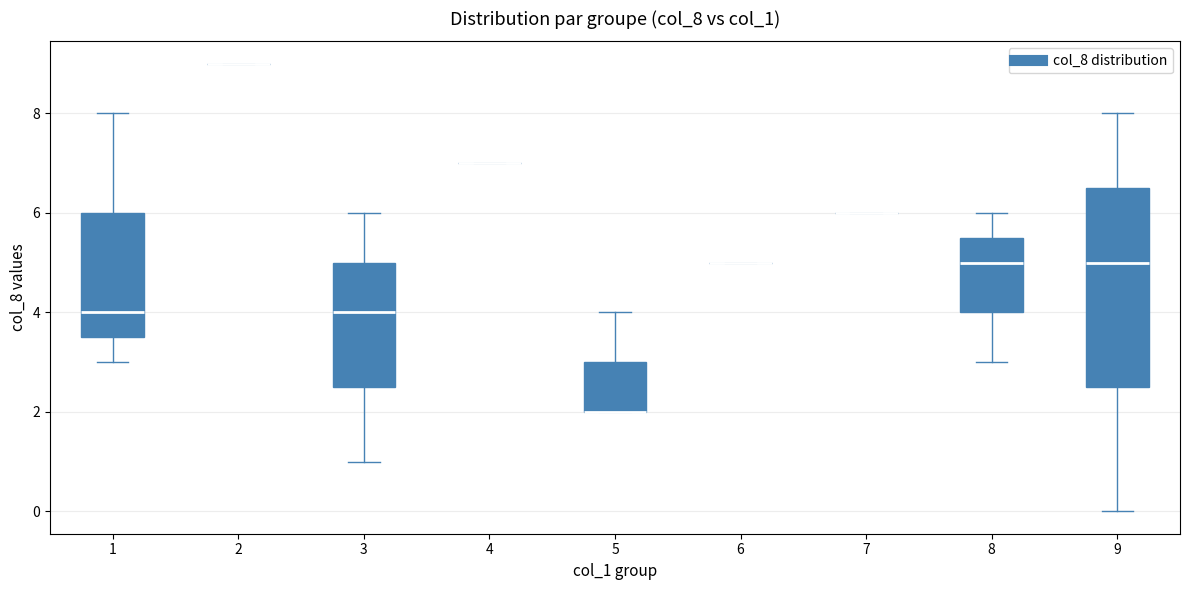

Where does the lower whisker of the box at x = 9 end on the y-axis? The values are not printed on the chart, so give them approximately, as read against the axis.

0.0